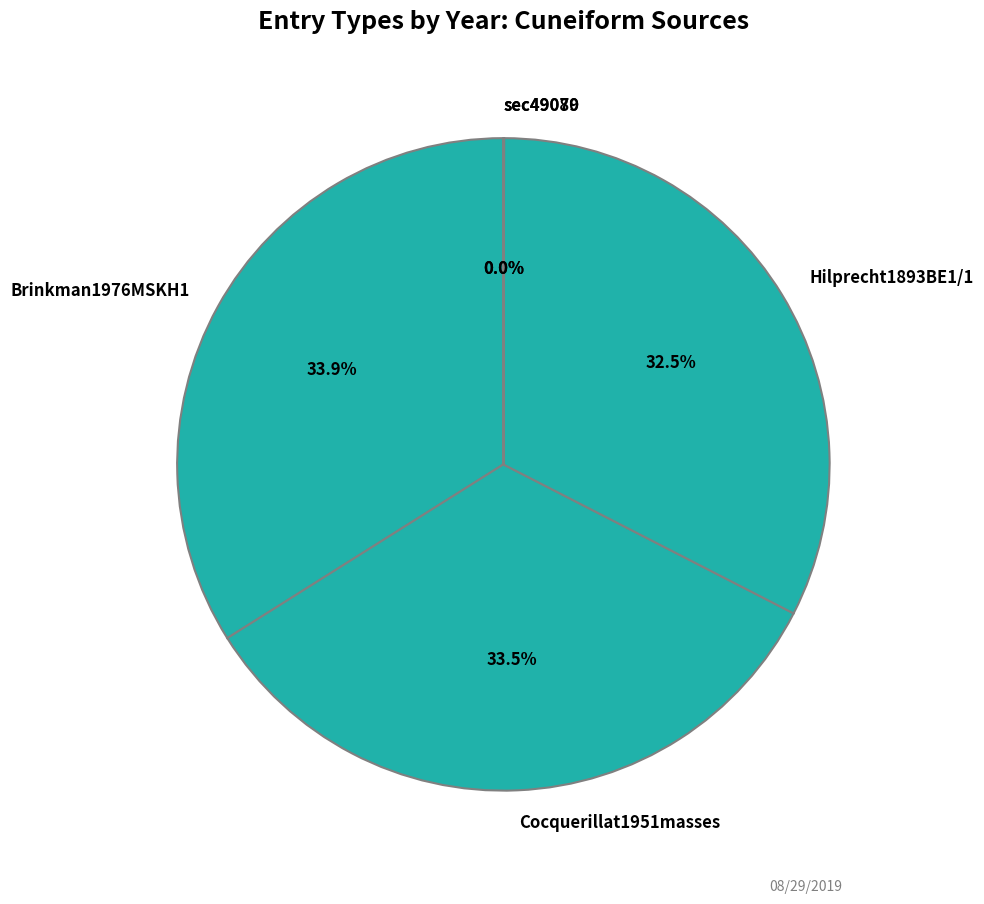

True or false: Hilprecht1893BE1/1 accounts for 38% of the total.

False